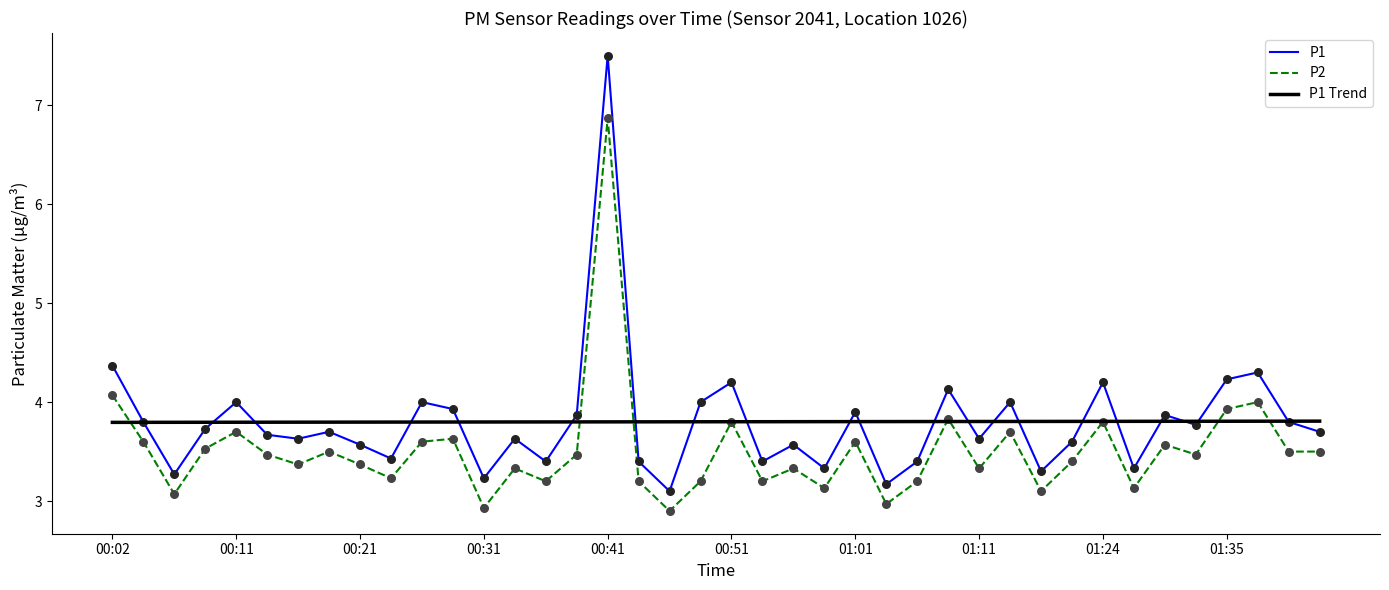

What are all the series names shown in the legend?

P1, P2, P1 Trend